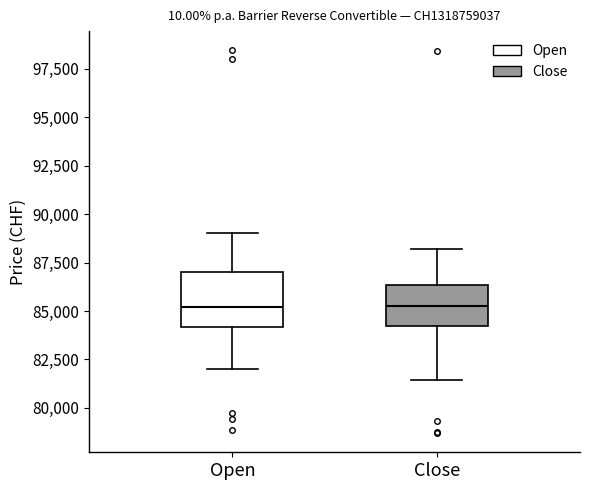

Reading left to right, transcribe this box plot: for each box, give where its median line is, the range the box spans, and where its two whiskers end, as read against the y-axis. The values are not printed on the chart, so give them approximately, as read against the axis.

Open: median 85000, box 84000 to 87000, whiskers 82000 to 89000
Close: median 85000, box 84000 to 86500, whiskers 81500 to 88000